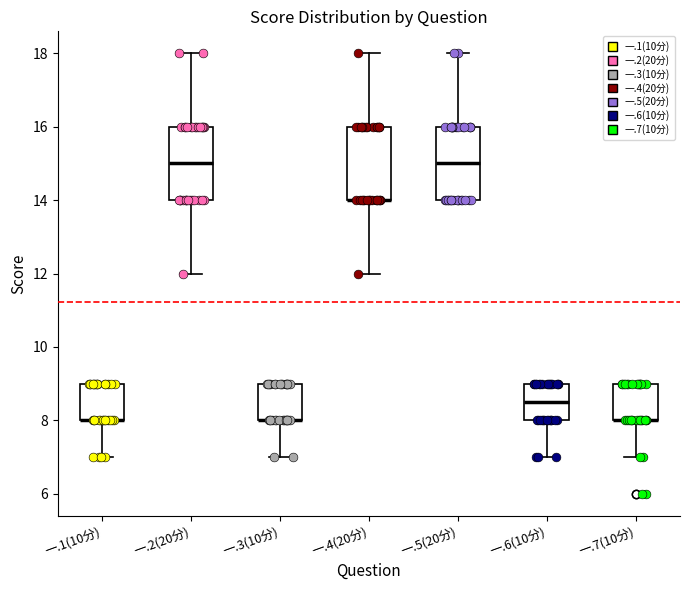

Reading left to right, transcribe this box plot: for each box, give where its median line is, the range the box spans, and where its two whiskers end, as read against the y-axis. The values are not printed on the chart, so give them approximately, as read against the axis.

一.1(10分): median 8.0 (drawn on the box's lower edge), box 8.0 to 9.0, whiskers 7.0 to 9.0
一.2(20分): median 15.0, box 14.0 to 16.0, whiskers 12.0 to 18.0
一.3(10分): median 8.0 (drawn on the box's lower edge), box 8.0 to 9.0, whiskers 7.0 to 9.0
一.4(20分): median 14.0 (drawn on the box's lower edge), box 14.0 to 16.0, whiskers 12.0 to 18.0
一.5(20分): median 15.0, box 14.0 to 16.0, whiskers 14.0 to 18.0
一.6(10分): median 8.6, box 8.0 to 9.0, whiskers 7.0 to 9.0
一.7(10分): median 8.0 (drawn on the box's lower edge), box 8.0 to 9.0, whiskers 7.0 to 9.0